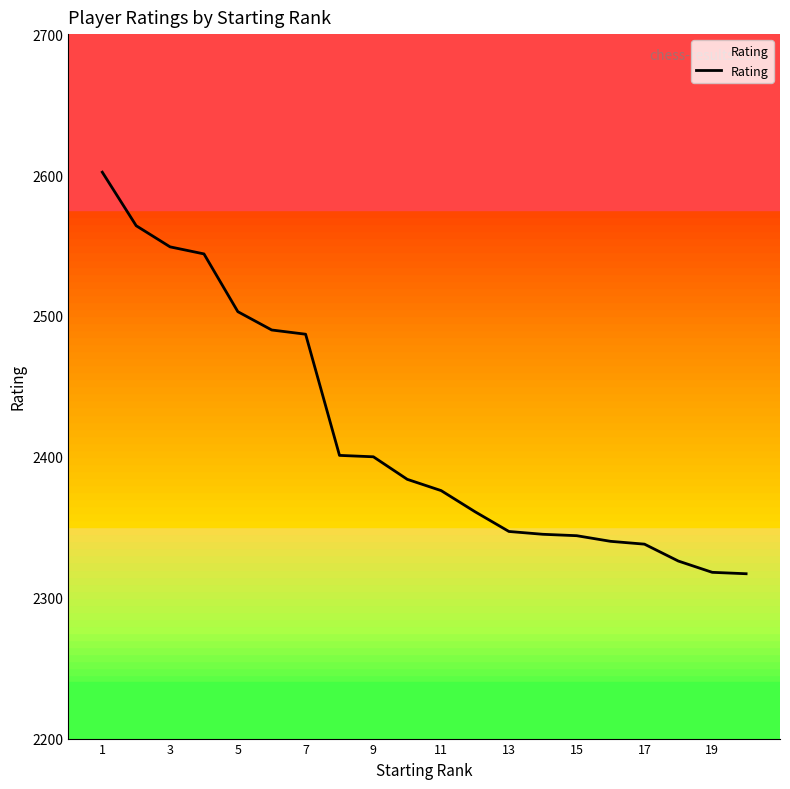

How many lines are shown in the chart?

1